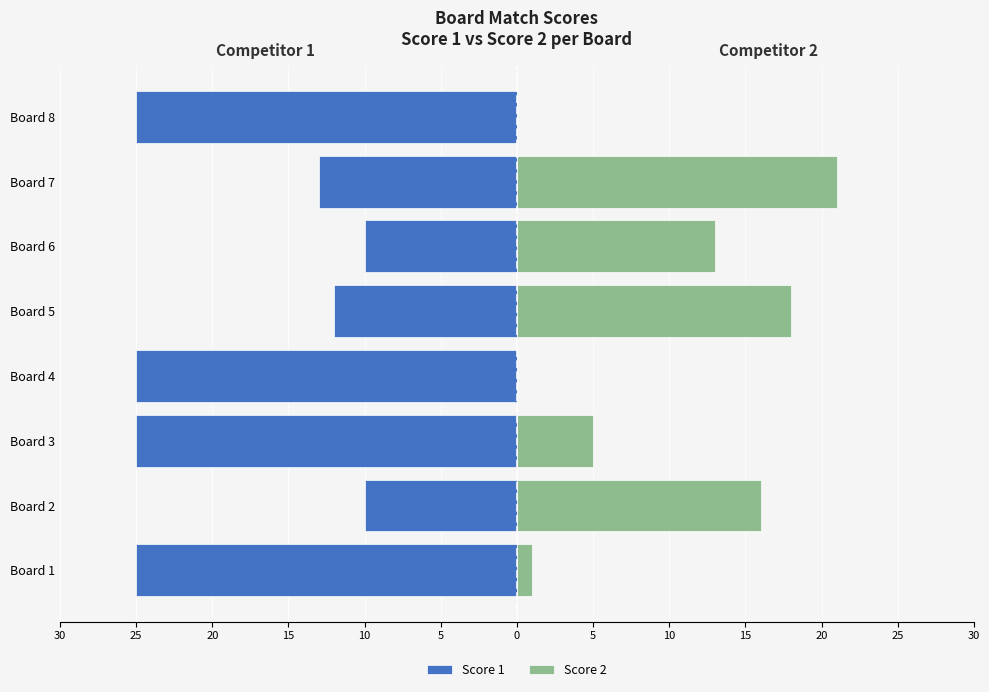

Which series changed the most between Board 1 and Board 4?

Score 2